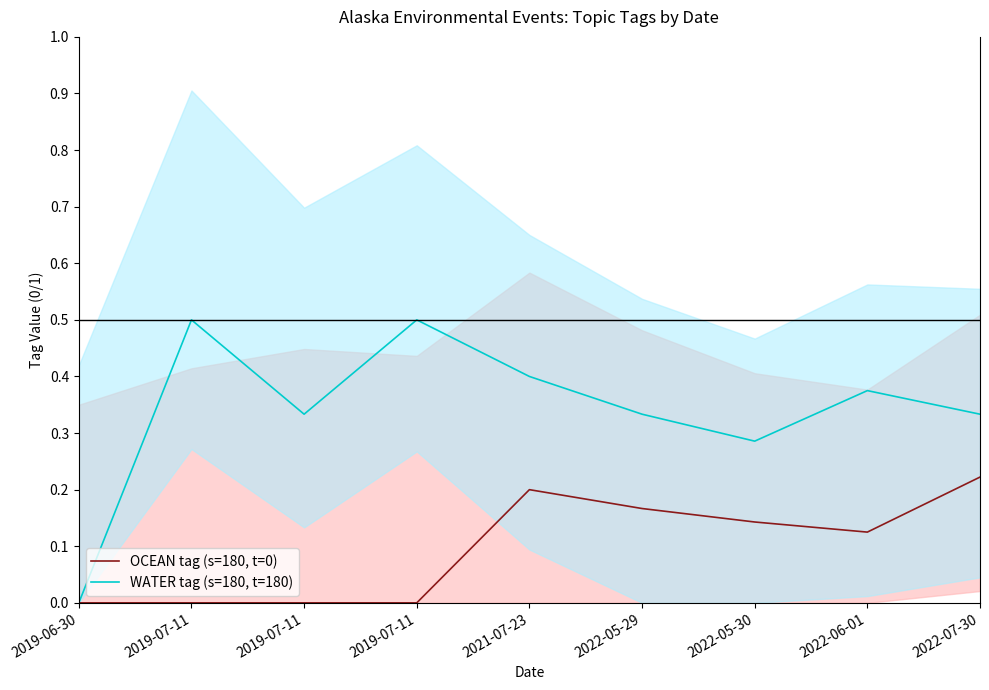

Rank the series at 2021-07-23 from lowest to highest value.

OCEAN tag (s=180, t=0), WATER tag (s=180, t=180)